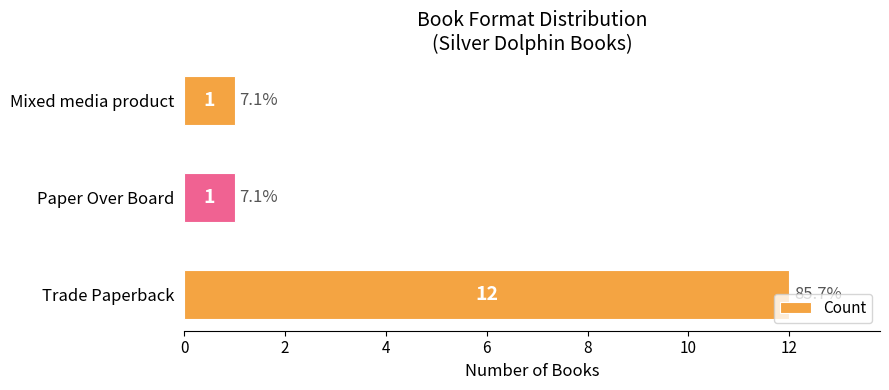

Which label corresponds to the largest value in the chart?

Trade Paperback